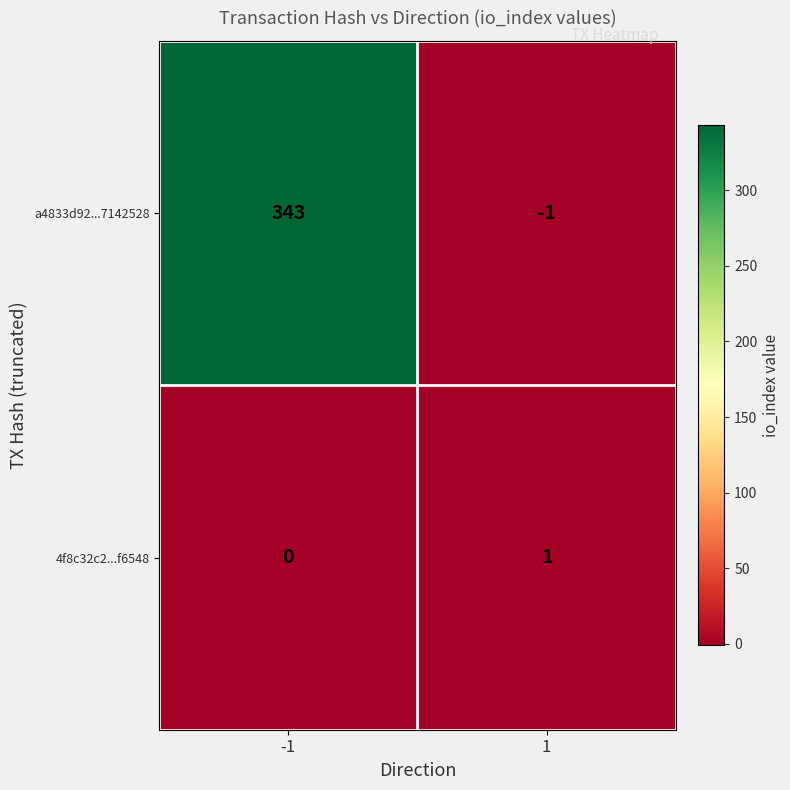

Which series has the largest total across all categories?

a4833d92...7142528